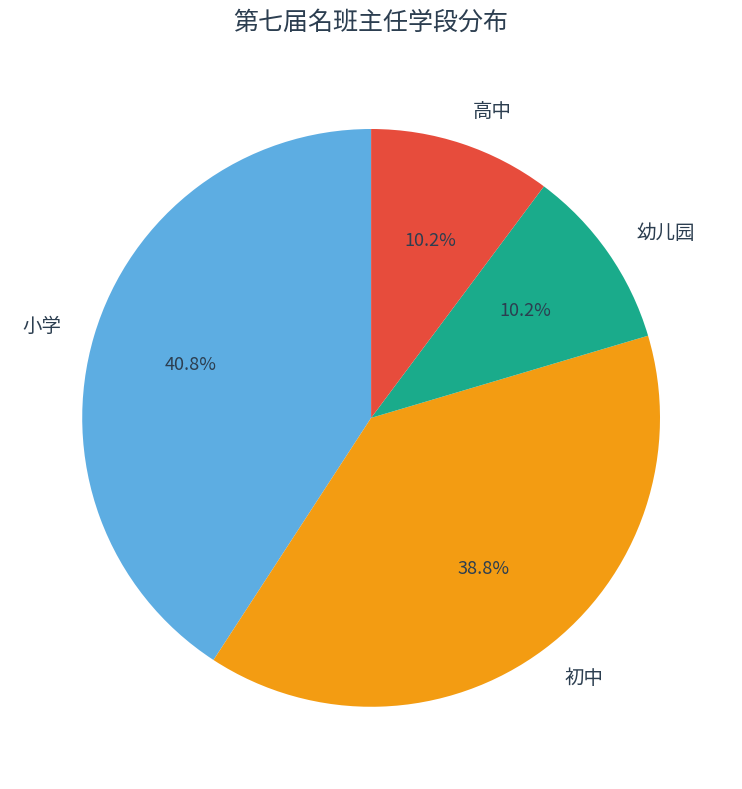

To the nearest percent, what is the average slice percentage?

25%